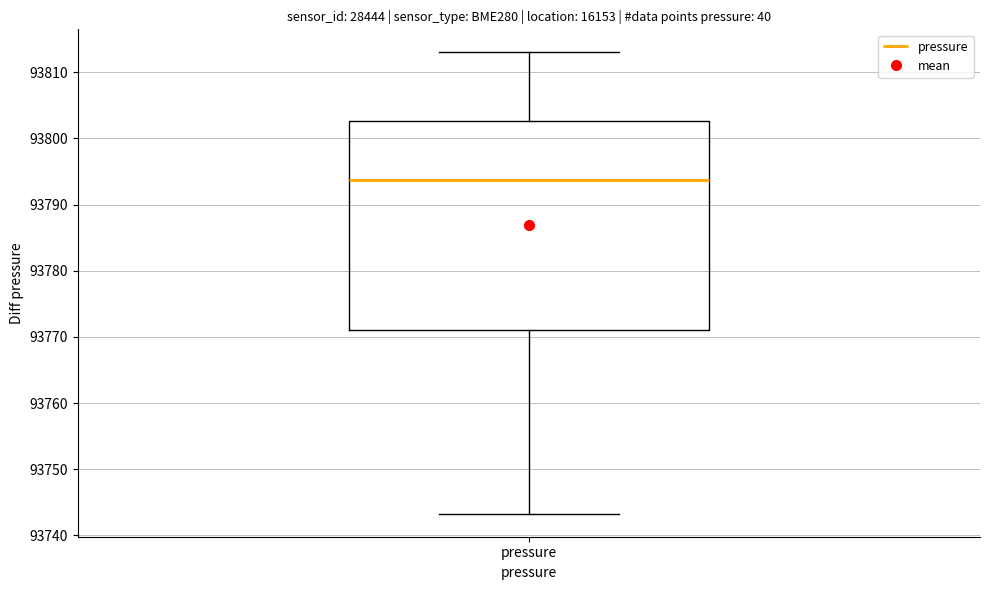

Transcribe this box plot: give where the median line is, the range the box spans, and where the two whiskers end, as read against the y-axis. The values are not printed on the chart, so give them approximately, as read against the axis.

median 93794, box 93771 to 93803, whiskers 93743 to 93813